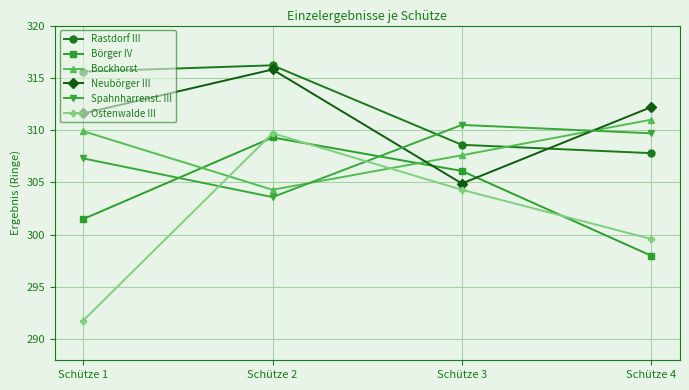

True or false: Neubörger III has a value of 311.6 at Schütze 1.

True